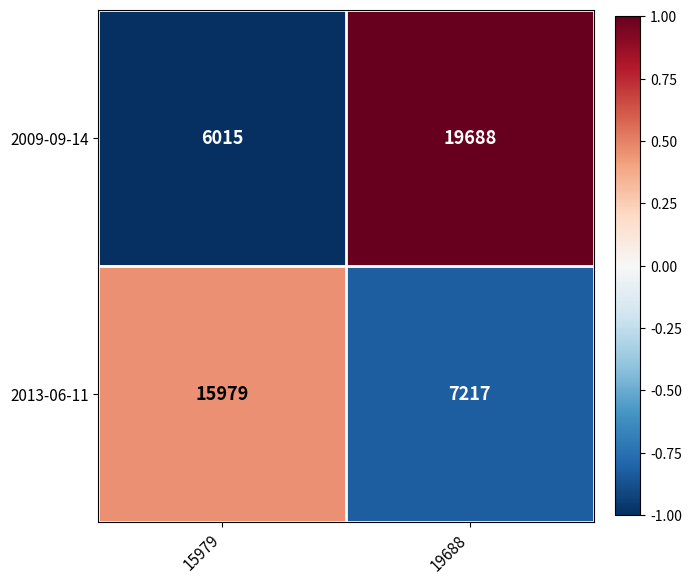

What is the minimum value for 2013-06-11?

7217